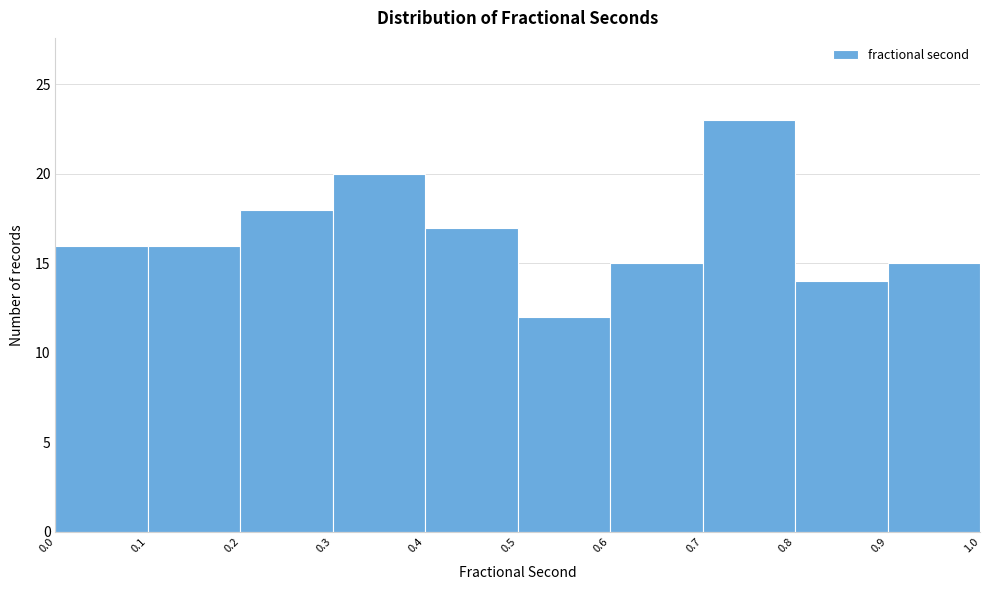

Which range on the x-axis has the tallest bar?

0.7 to 0.8